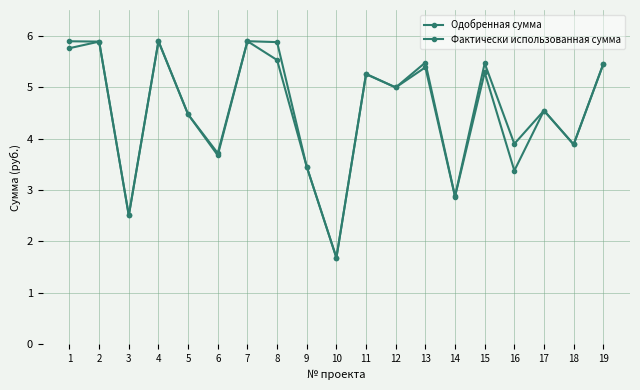

True or false: Фактически использованная сумма and Одобренная сумма cross at least once.

False